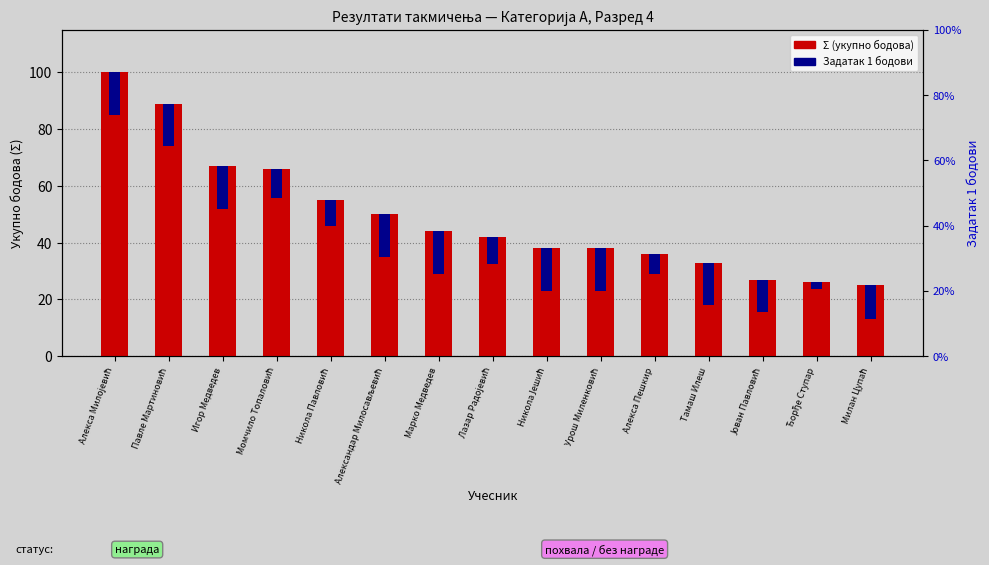

How many bars are there in each group?

2